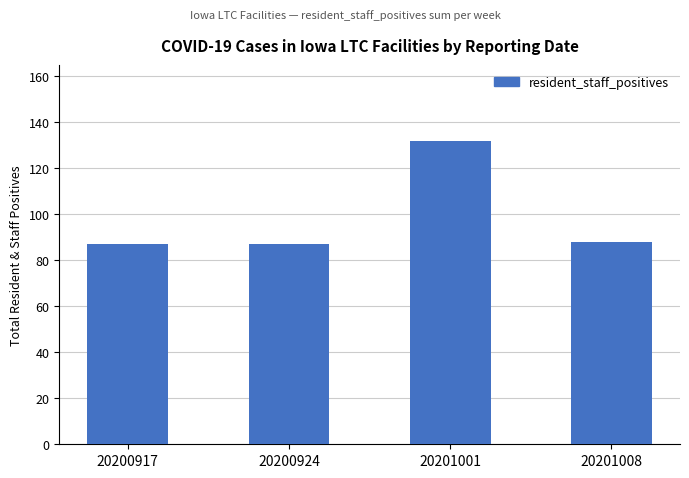

How many values are below 88?

2